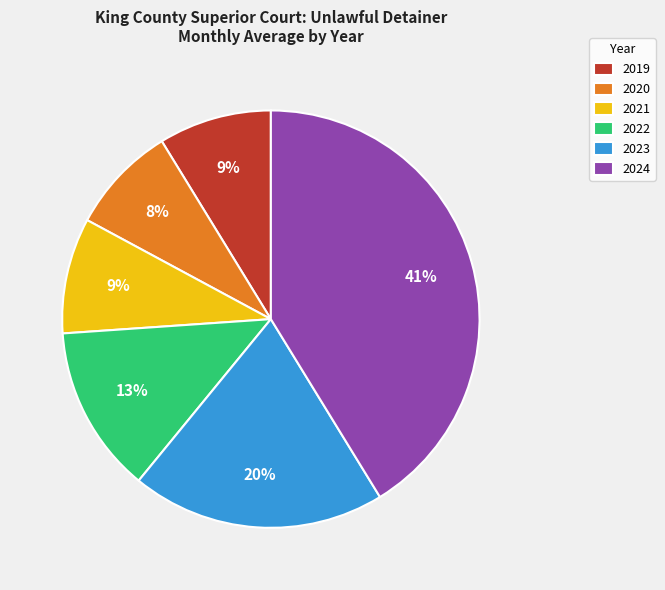

True or false: 2020 accounts for 8% of the total.

True